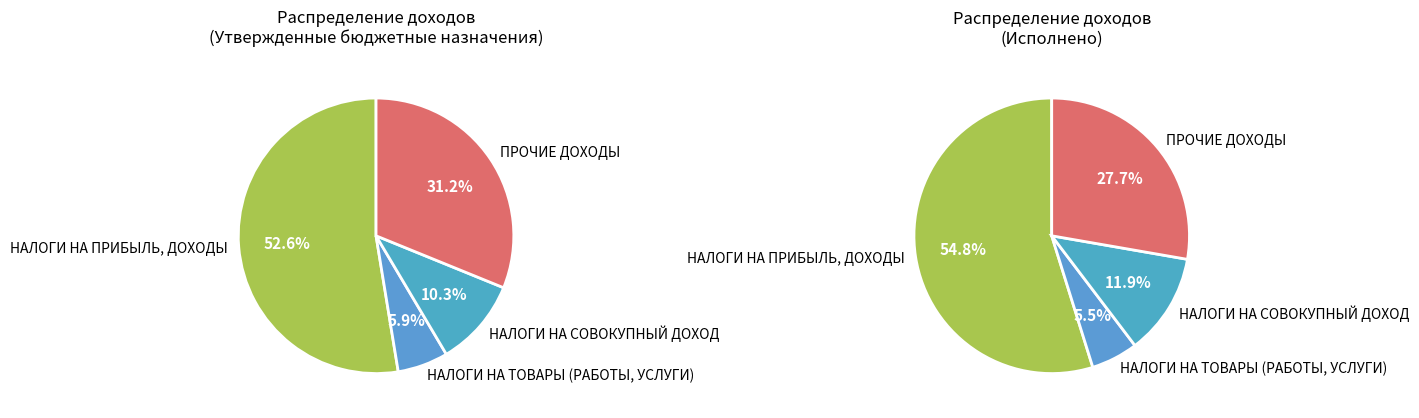

Is it true that НАЛОГИ НА ТОВАРЫ (РАБОТЫ, УСЛУГИ) is 6% of the pie?

True